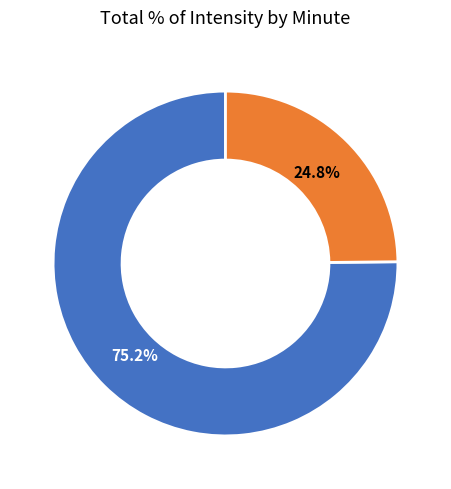

Is there a majority slice in this chart?

Yes